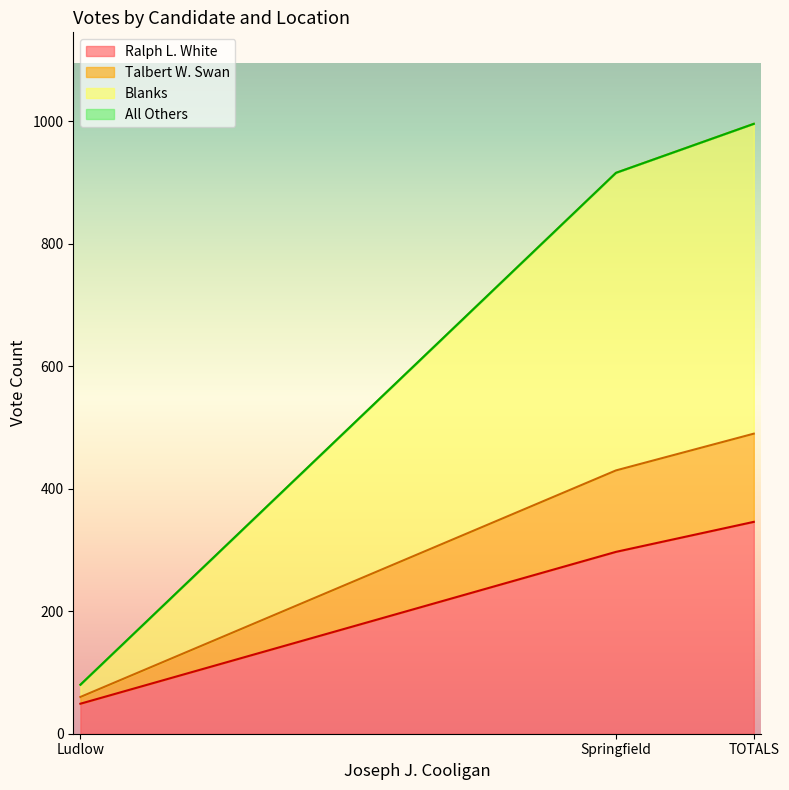

Is it true that Ralph L. White equals 49 at Ludlow?

True